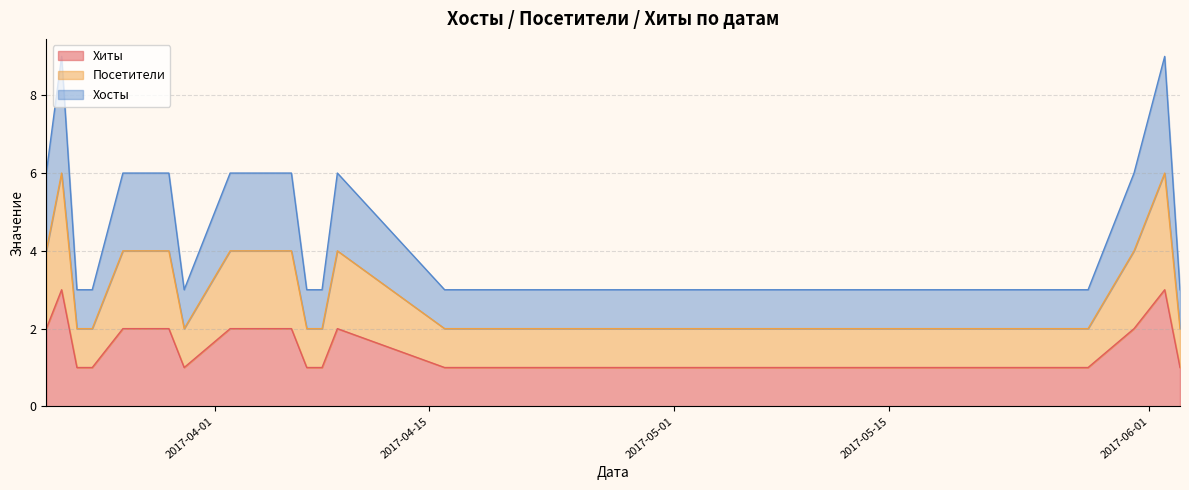

At which label does Хосты reach its minimum?

2017-03-23